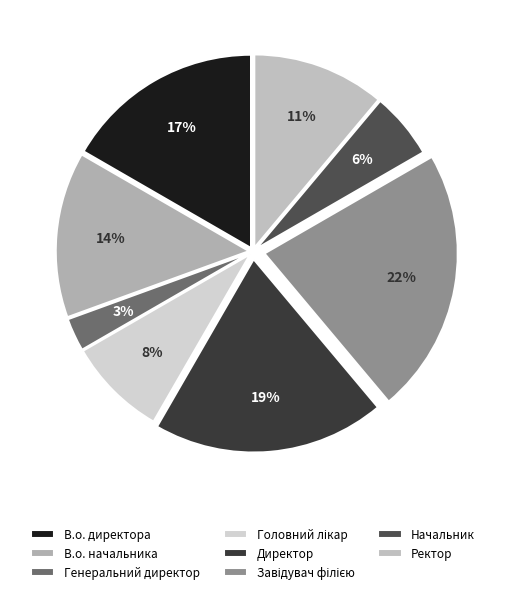

To the nearest percent, what portion does Генеральний директор represent?

3%